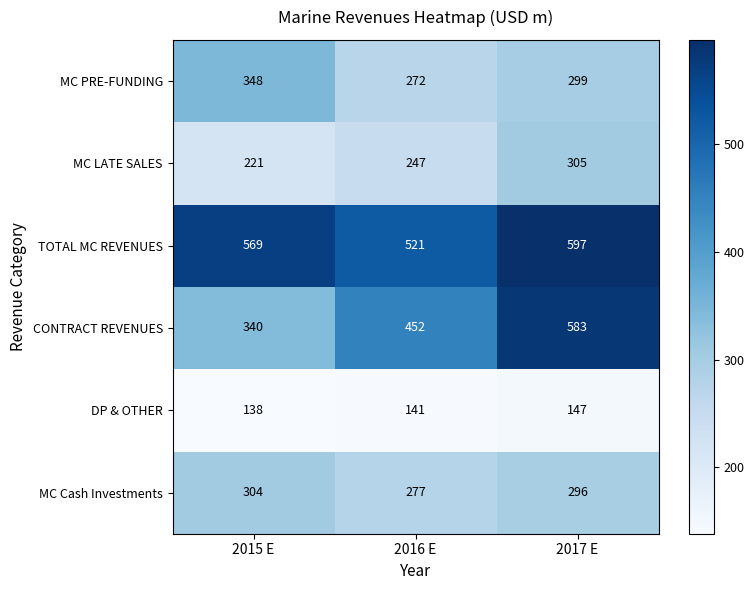

Which series has the widest spread of values?

CONTRACT REVENUES